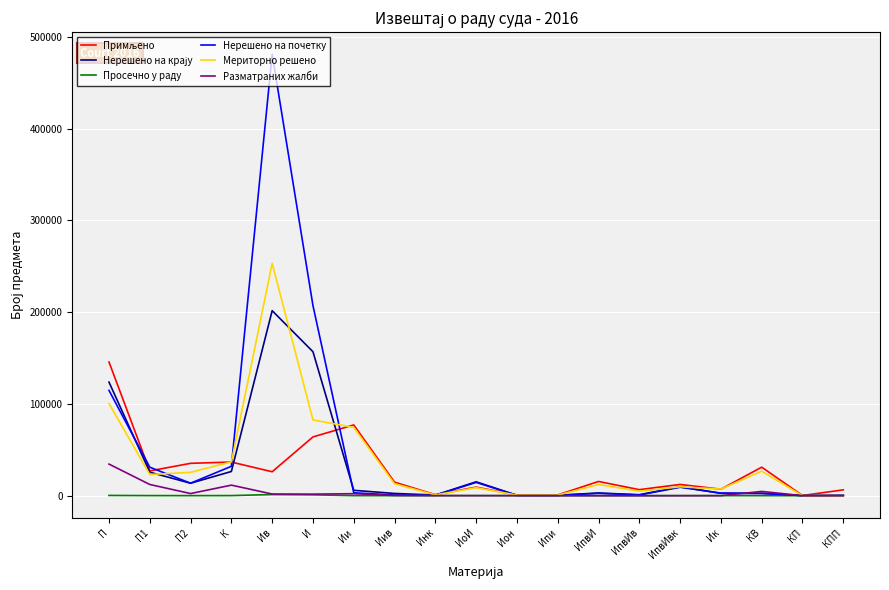

What is the maximum value for Разматраних жалби?

34421.0